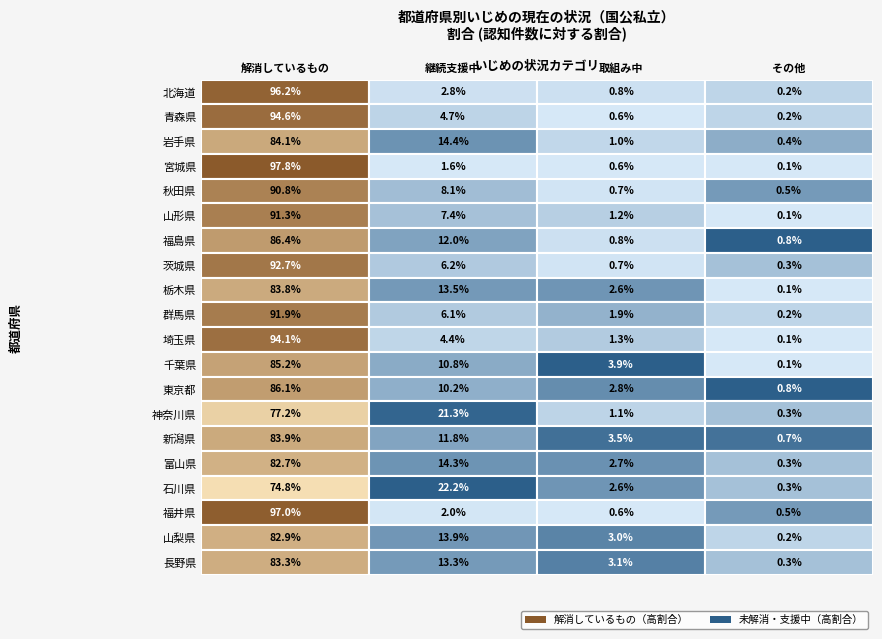

At how many categories does at least one series exceed 0?

4